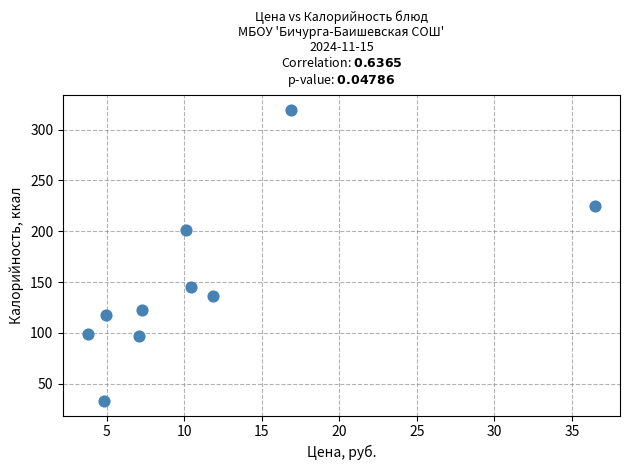

What Y value in the scatter plot is closest to 176?

201.4